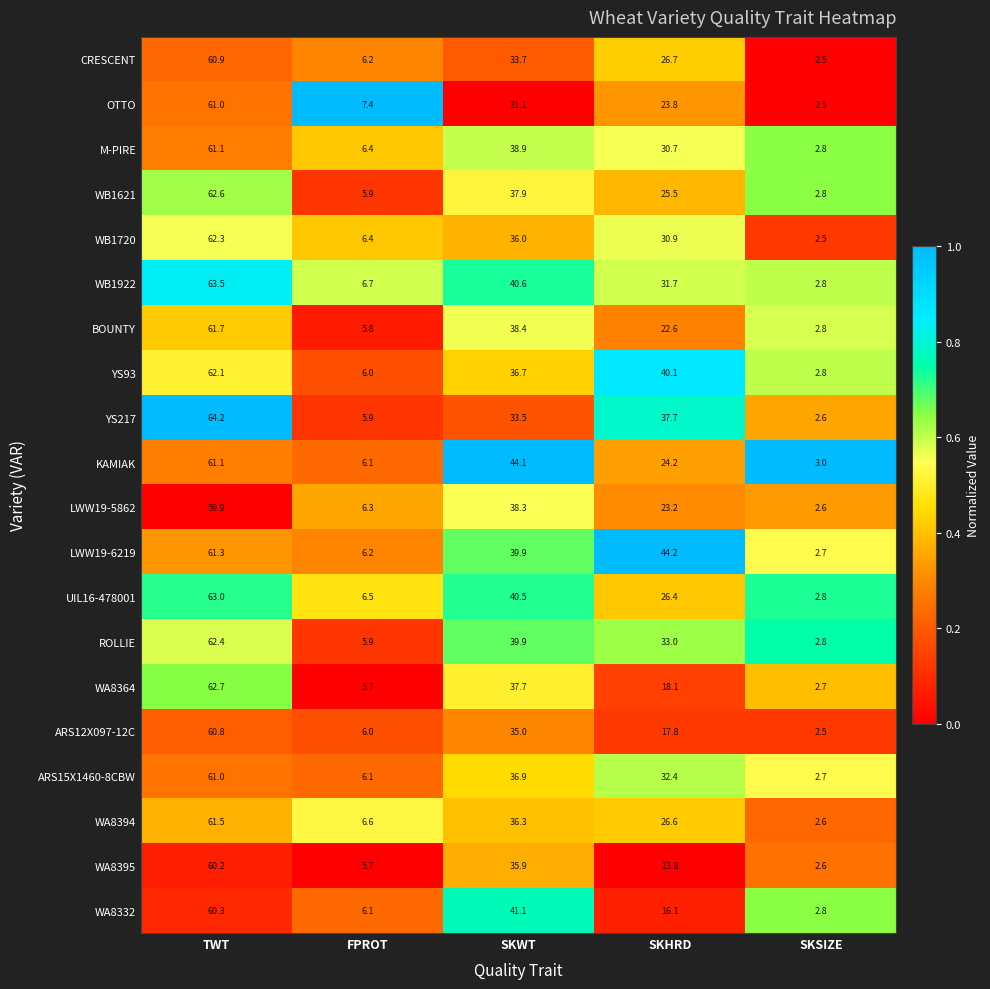

The WA8395 series shows 4.5 at SKSIZE. True or false?

False